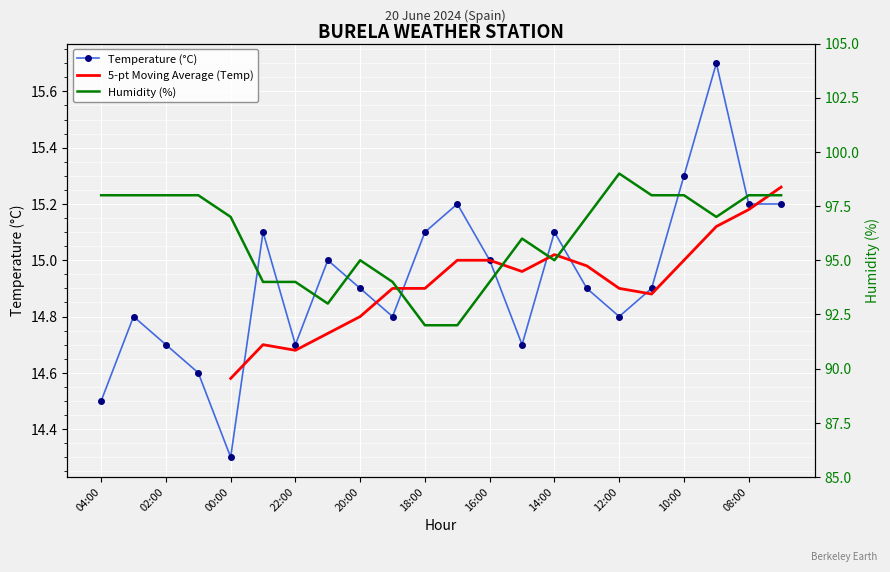

The value of Humidity (%) at 01:00 is 98.0. True or false?

True